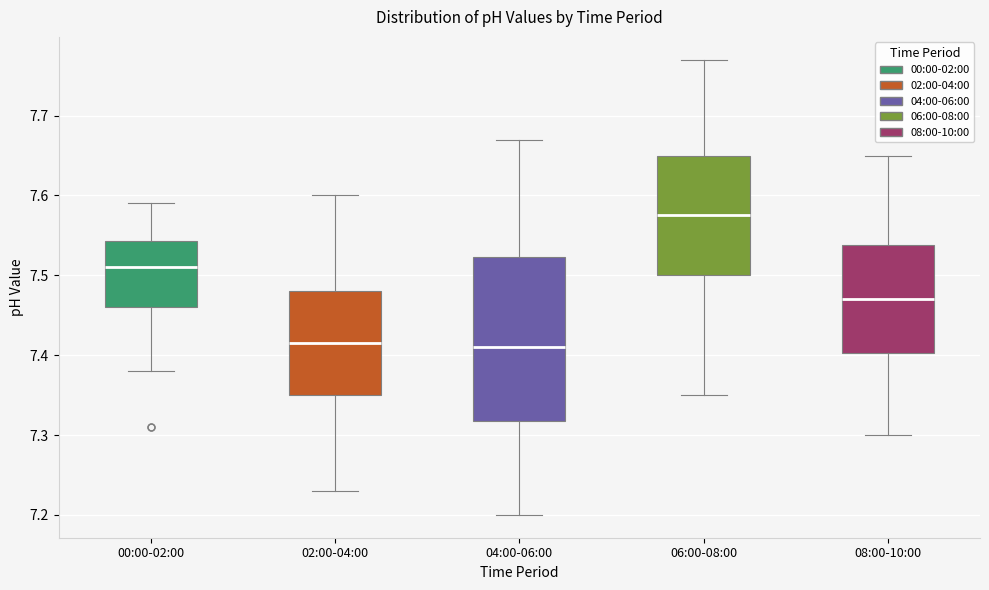

Reading left to right, read every box against the y-axis: the position of its median line, the range the box covers, and the ends of its whiskers. The values are not printed on the chart, so give them approximately, as read against the axis.

00:00-02:00: median 7.51, box 7.46 to 7.54, whiskers 7.38 to 7.59
02:00-04:00: median 7.42, box 7.35 to 7.48, whiskers 7.23 to 7.60
04:00-06:00: median 7.41, box 7.32 to 7.52, whiskers 7.20 to 7.67
06:00-08:00: median 7.58, box 7.50 to 7.65, whiskers 7.35 to 7.77
08:00-10:00: median 7.47, box 7.40 to 7.54, whiskers 7.30 to 7.65